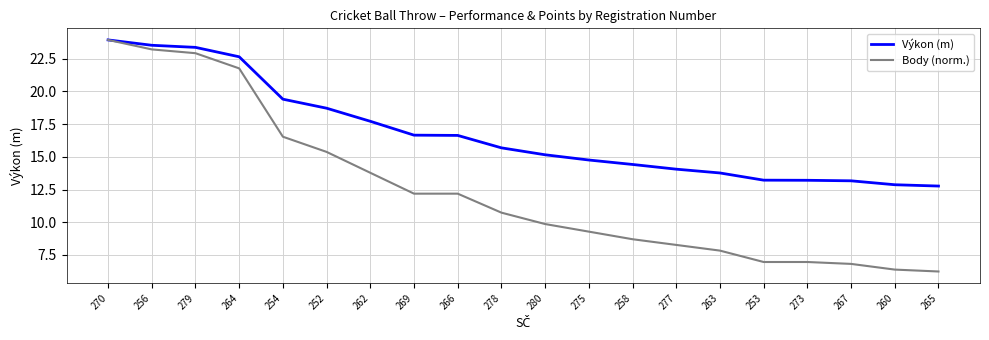

How many lines are shown in the chart?

2